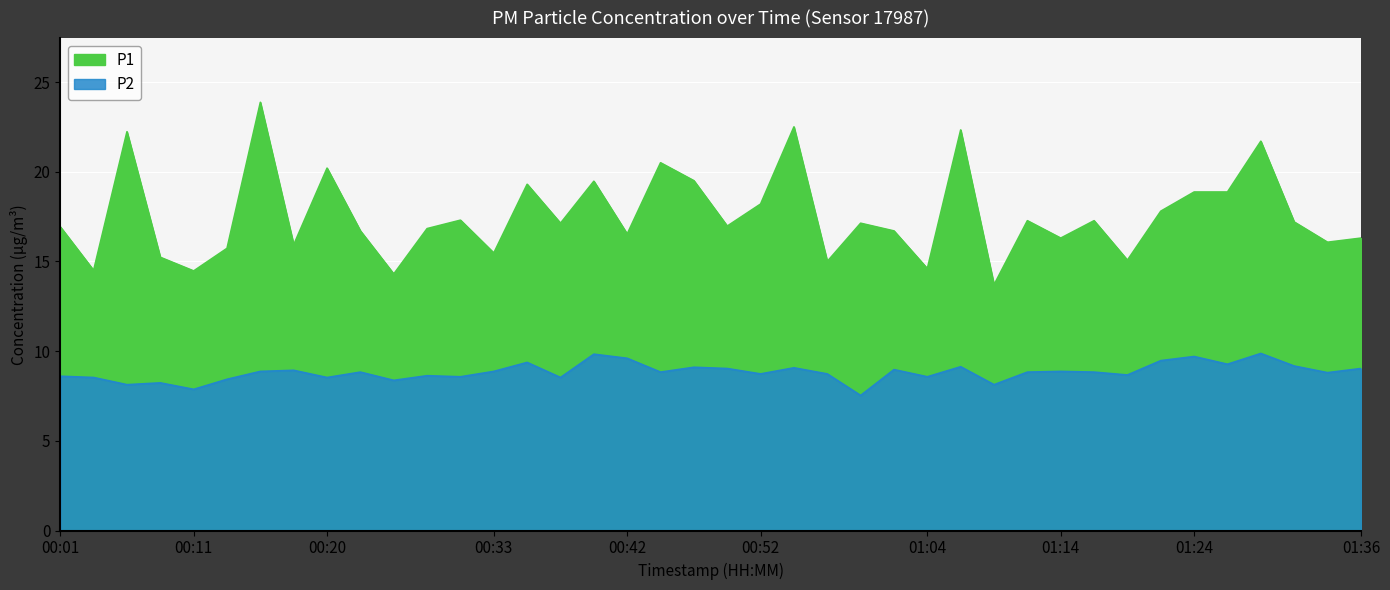

At which category does P1 reach its first local peak?

00:06